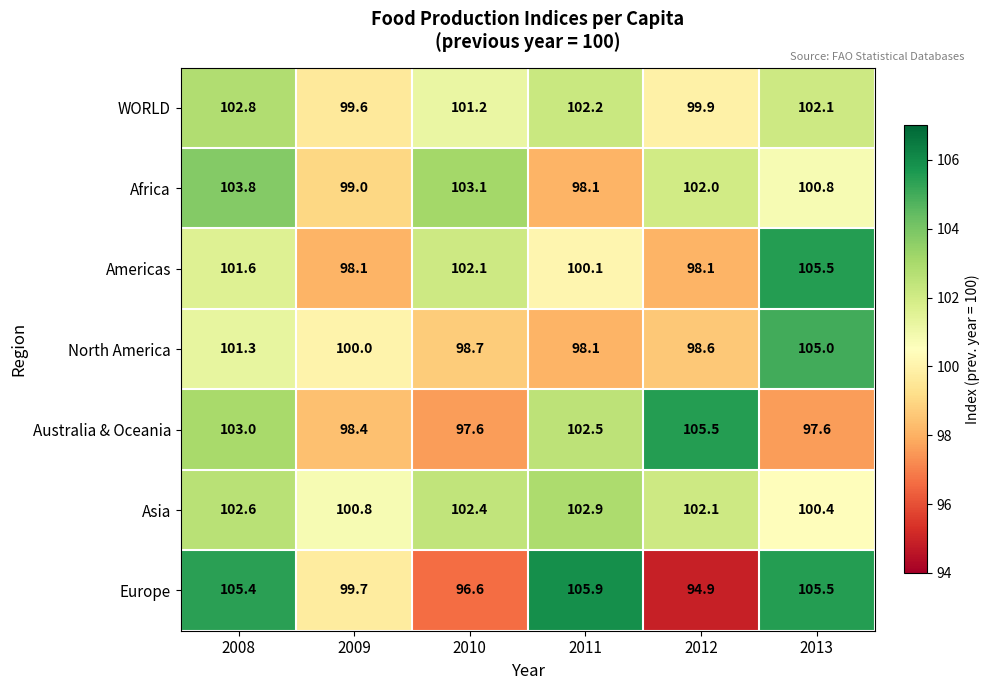

What is the minimum value shown in the chart?

94.9